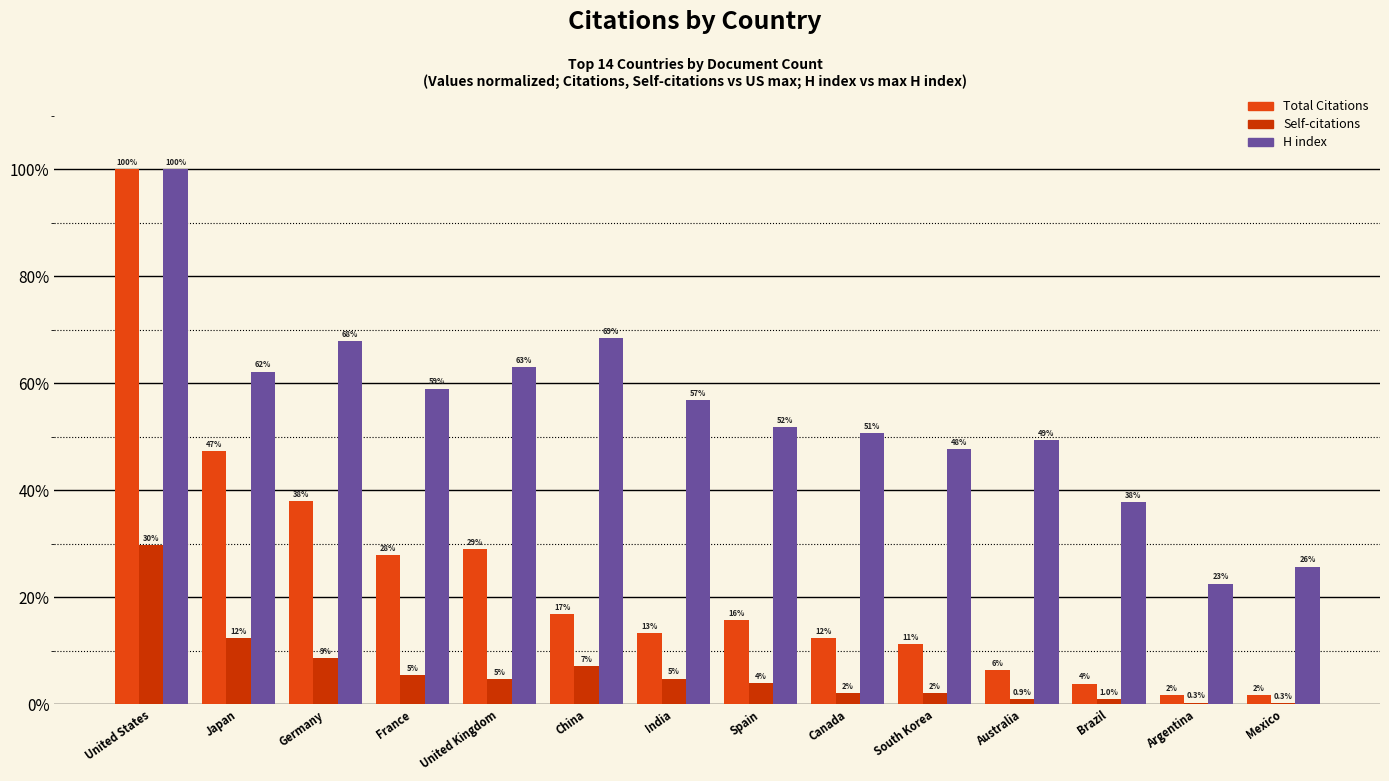

How many groups of bars are there?

14